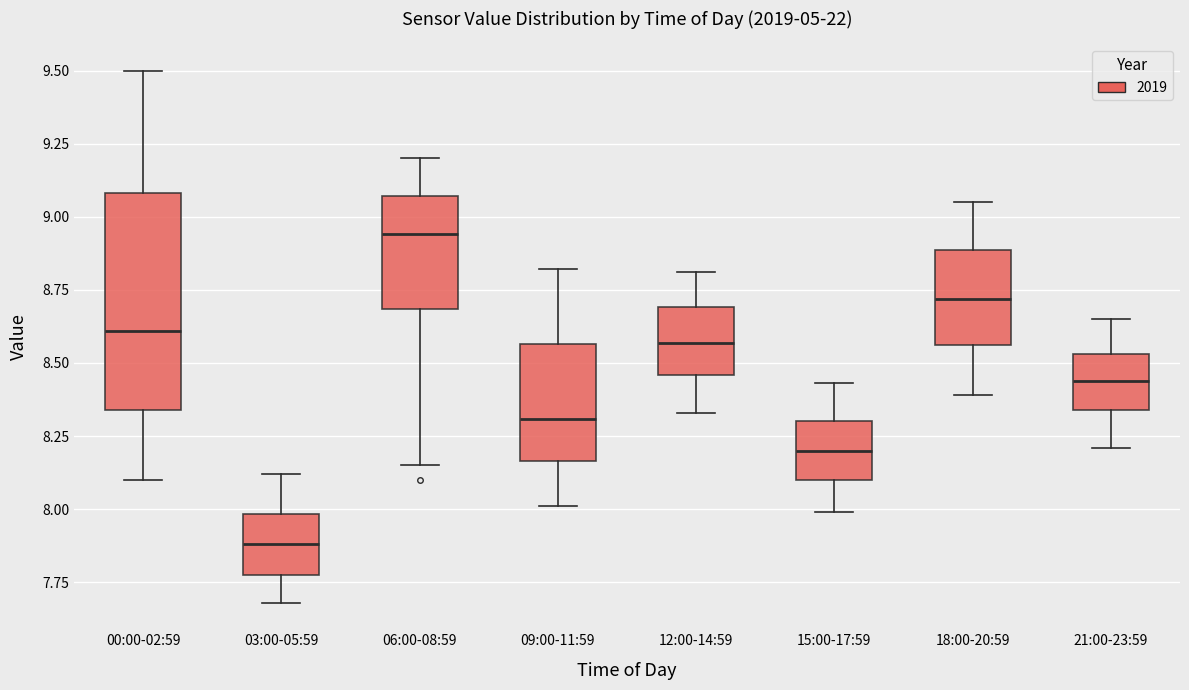

Comparing the boxes themselves (not the whiskers), which one is the tallest?

00:00-02:59